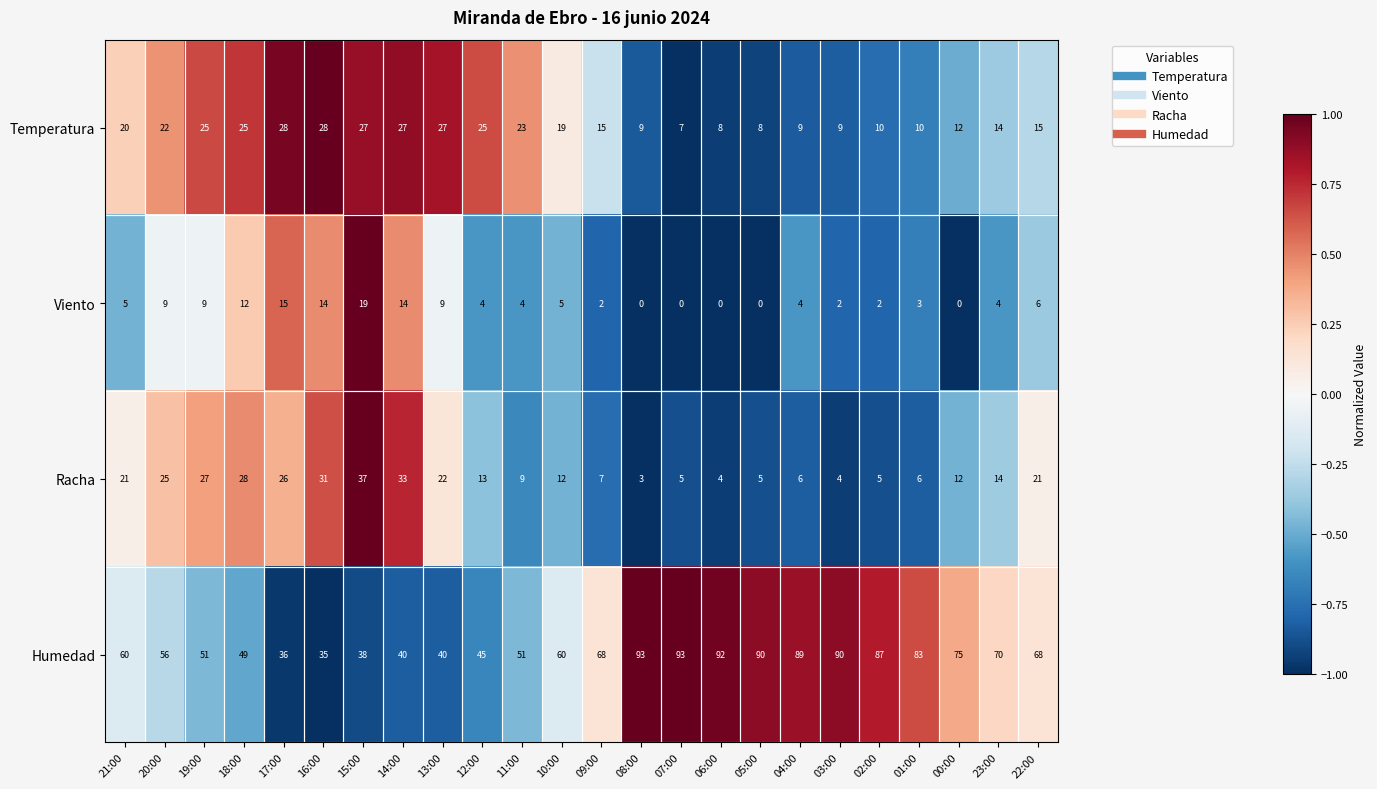

The Humedad series shows 24 at 08:00. True or false?

False